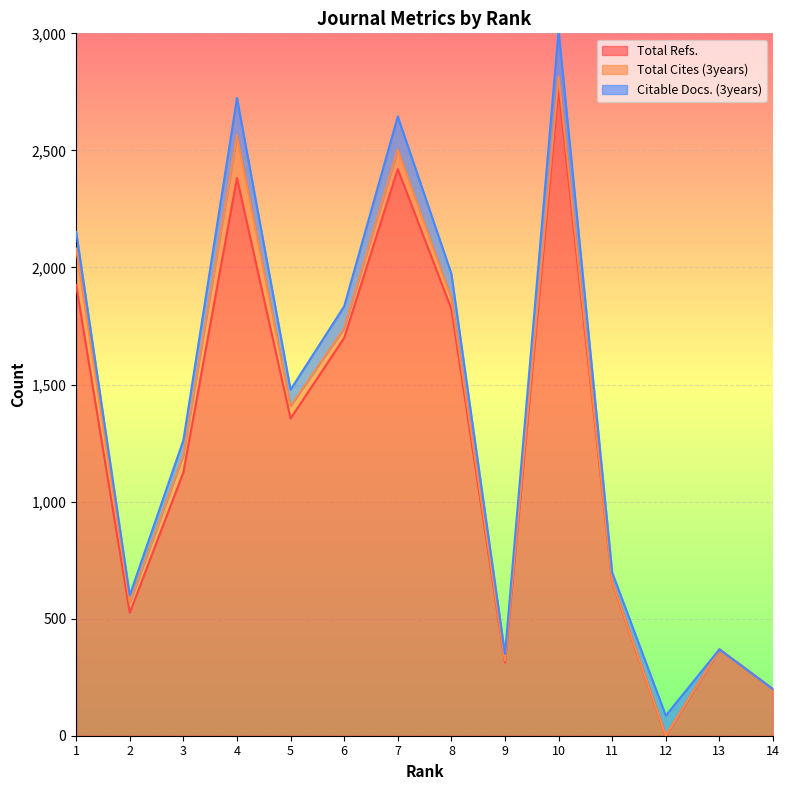

Read the Total Cites (3years) value at 2.

43